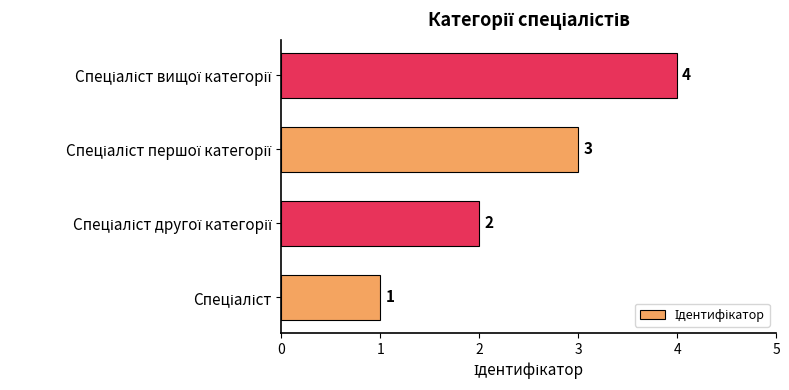

What is the sum of all values?

10